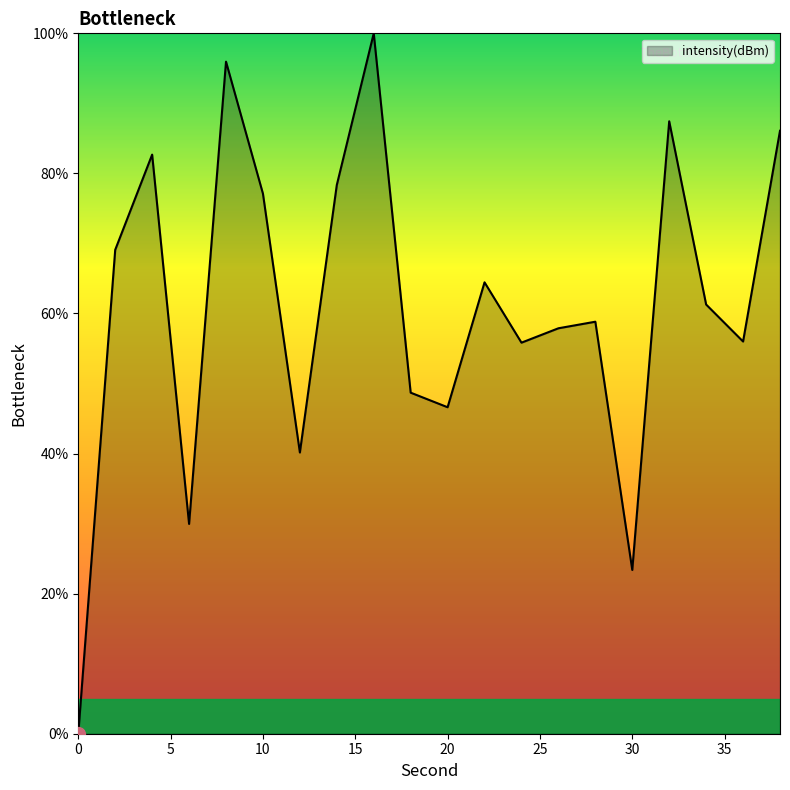

What is the difference between the maximum and minimum values?

100.0